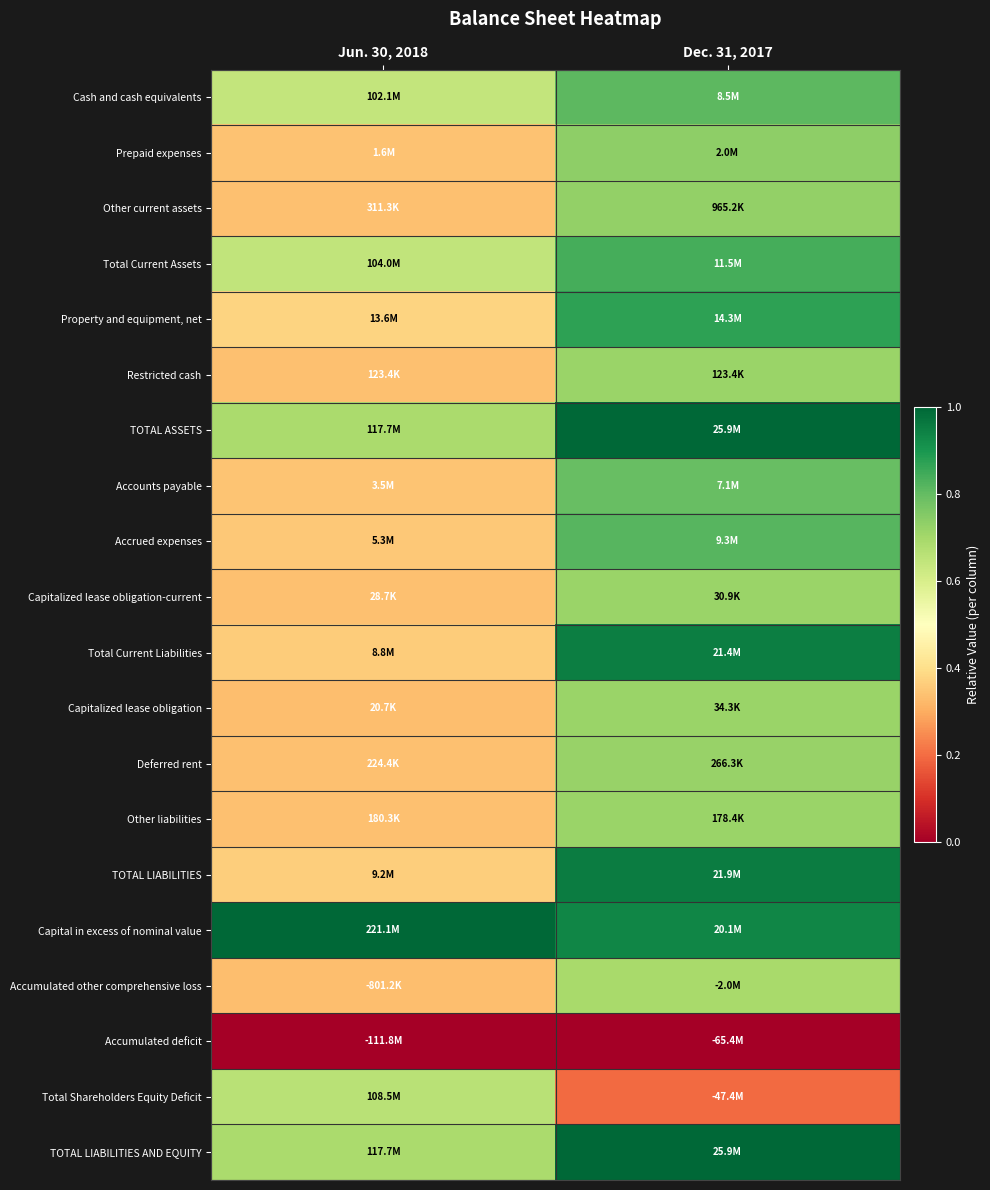

Reading left to right, extract all data points from this chart.

Cash and cash equivalents: Jun. 30, 2018=0.6	Dec. 31, 2017=0.8
Prepaid expenses: Jun. 30, 2018=0.3	Dec. 31, 2017=0.7
Other current assets: Jun. 30, 2018=0.3	Dec. 31, 2017=0.7
Total Current Assets: Jun. 30, 2018=0.6	Dec. 31, 2017=0.8
Property and equipment, net: Jun. 30, 2018=0.4	Dec. 31, 2017=0.9
Restricted cash: Jun. 30, 2018=0.3	Dec. 31, 2017=0.7
TOTAL ASSETS: Jun. 30, 2018=0.7	Dec. 31, 2017=1.0
Accounts payable: Jun. 30, 2018=0.3	Dec. 31, 2017=0.8
Accrued expenses: Jun. 30, 2018=0.4	Dec. 31, 2017=0.8
Capitalized lease obligation-current: Jun. 30, 2018=0.3	Dec. 31, 2017=0.7
Total Current Liabilities: Jun. 30, 2018=0.4	Dec. 31, 2017=1.0
Capitalized lease obligation: Jun. 30, 2018=0.3	Dec. 31, 2017=0.7
Deferred rent: Jun. 30, 2018=0.3	Dec. 31, 2017=0.7
Other liabilities: Jun. 30, 2018=0.3	Dec. 31, 2017=0.7
TOTAL LIABILITIES: Jun. 30, 2018=0.4	Dec. 31, 2017=1.0
Capital in excess of nominal value: Jun. 30, 2018=1.0	Dec. 31, 2017=0.9
Accumulated other comprehensive loss: Jun. 30, 2018=0.3	Dec. 31, 2017=0.7
Accumulated deficit: Jun. 30, 2018=0.0	Dec. 31, 2017=0.0
Total Shareholders Equity Deficit: Jun. 30, 2018=0.7	Dec. 31, 2017=0.2
TOTAL LIABILITIES AND EQUITY: Jun. 30, 2018=0.7	Dec. 31, 2017=1.0